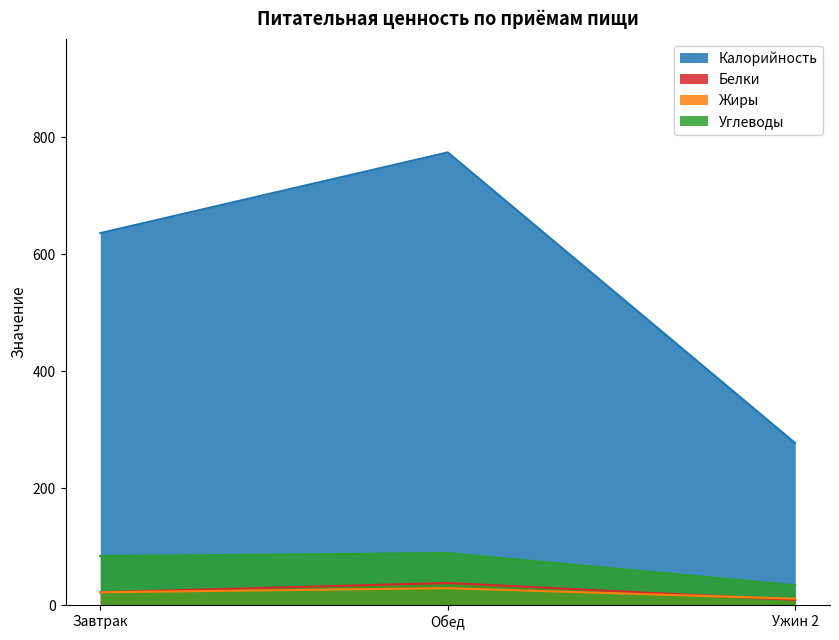

Read the Углеводы value at Завтрак, to the nearest 5.

85